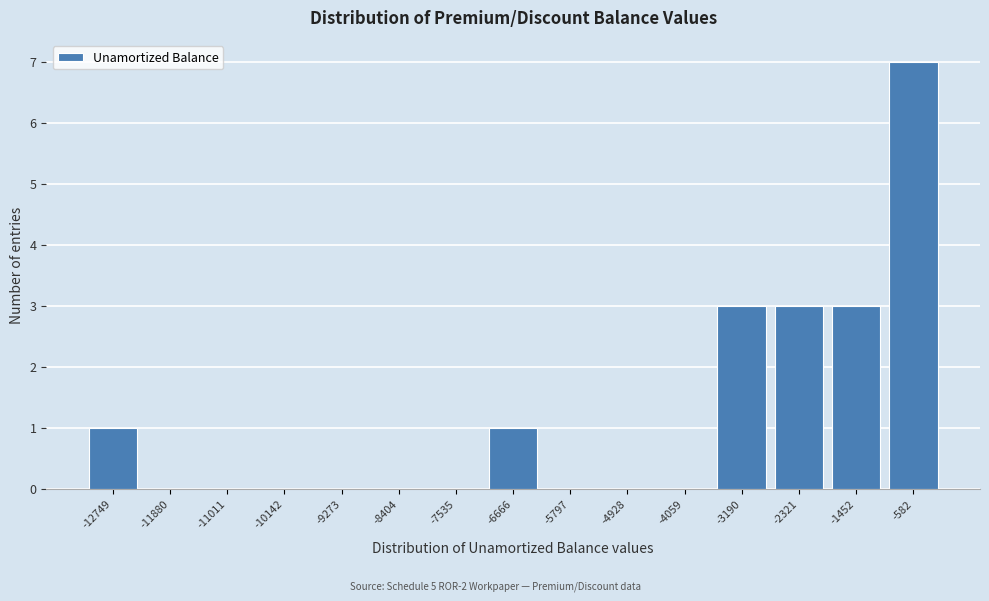

Reading right to left, extract all data points from this chart.

-582=7	-1452=3	-2321=3	-3190=3	-4059=0	-4928=0	-5797=0	-6666=1	-7535=0	-8404=0	-9273=0	-10142=0	-11011=0	-11880=0	-12749=1